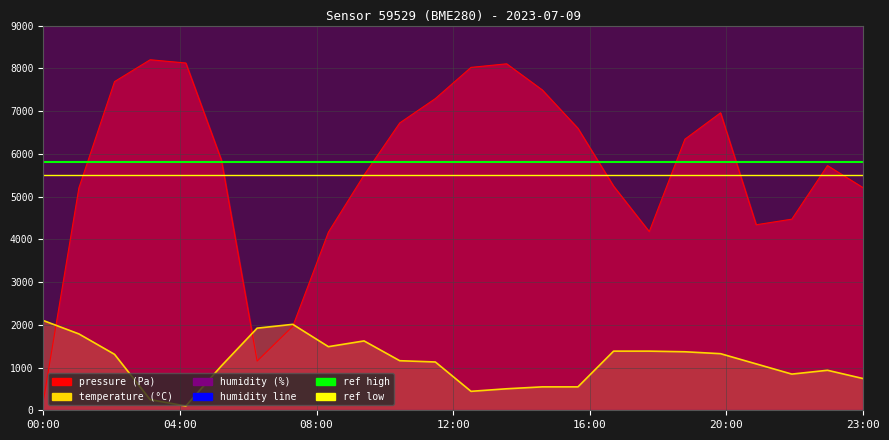

At which category is the sum across all series the highest?

02:00